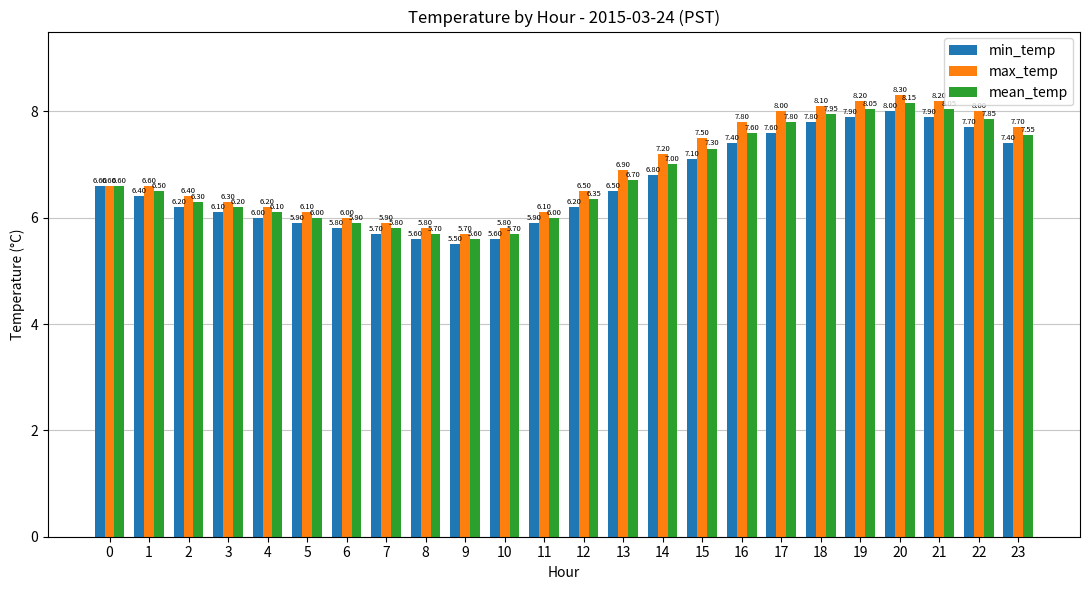

What is the minimum value shown in the chart?

5.5